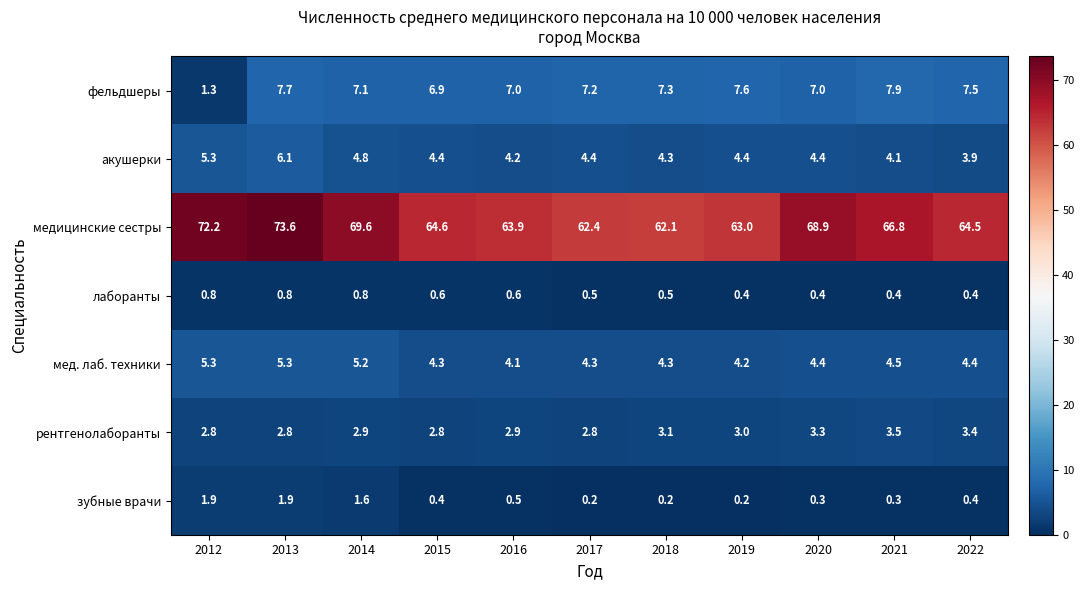

The value of медицинские сестры at 2022 is 64.5. True or false?

True